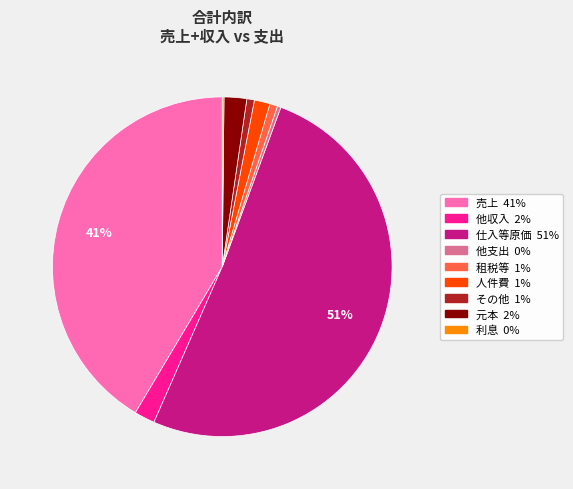

Is there any slice that represents more than half of the pie?

Yes